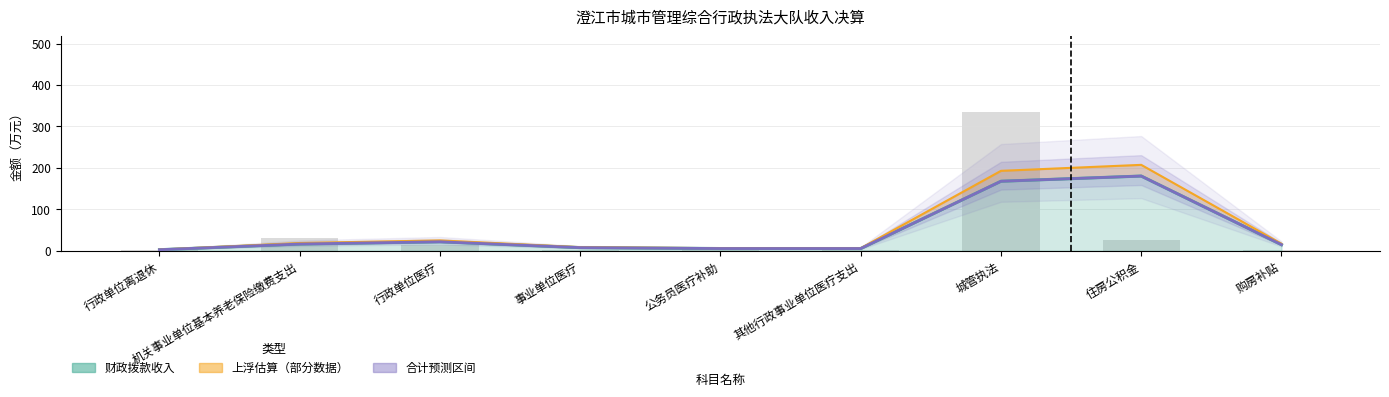

Which has a higher value, 公务员医疗补助 or 事业单位医疗?

事业单位医疗